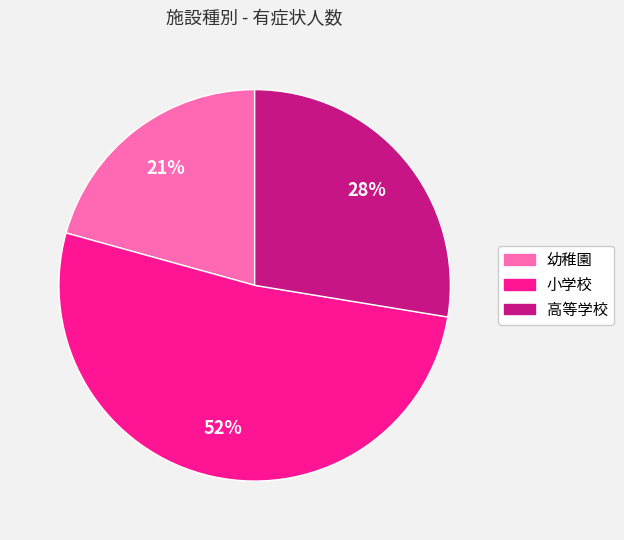

Is it true that 小学校 is 52% of the pie?

True